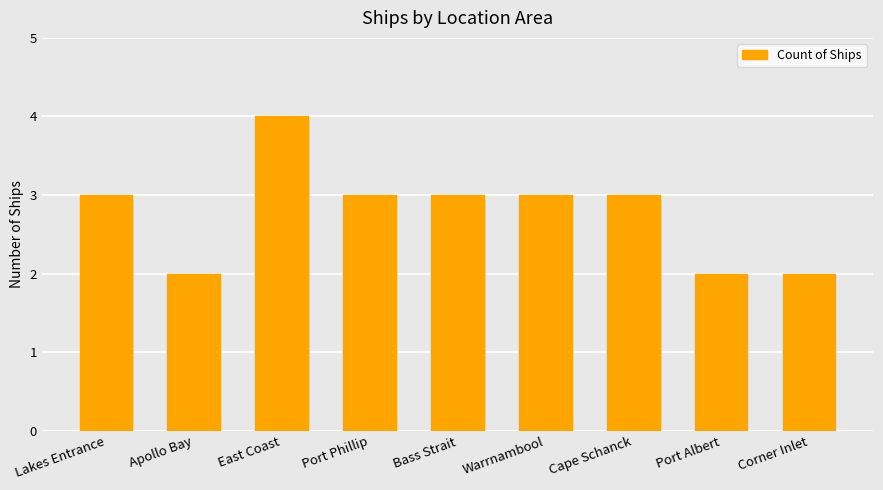

Reading left to right, extract all data points from this chart.

Lakes Entrance=3	Apollo Bay=2	East Coast=4	Port Phillip=3	Bass Strait=3	Warrnambool=3	Cape Schanck=3	Port Albert=2	Corner Inlet=2